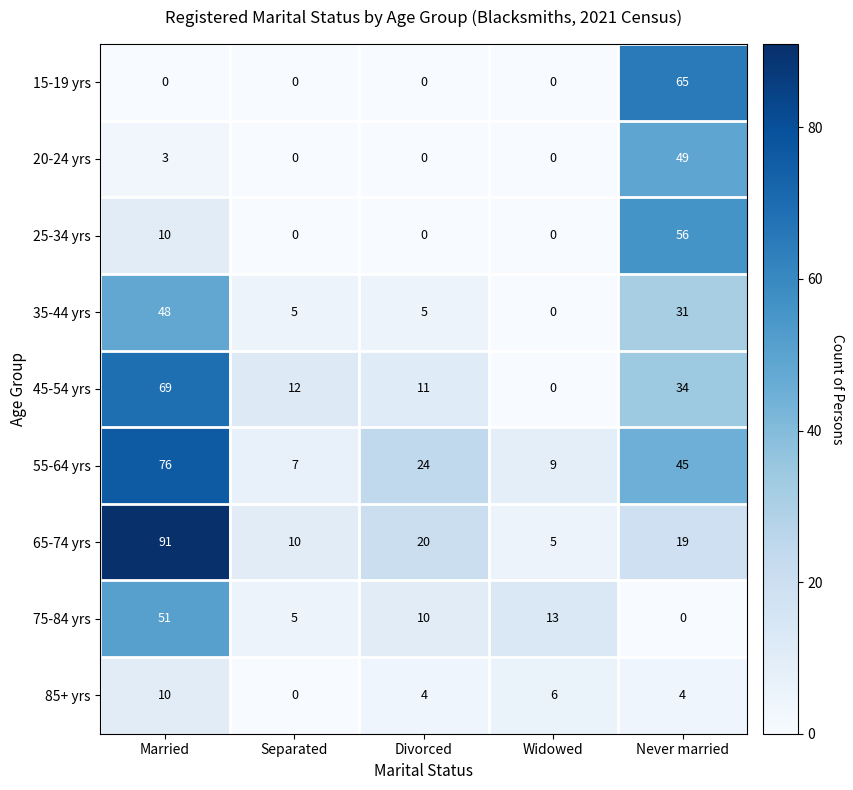

What is the spread (max minus min) of values at Married?

91